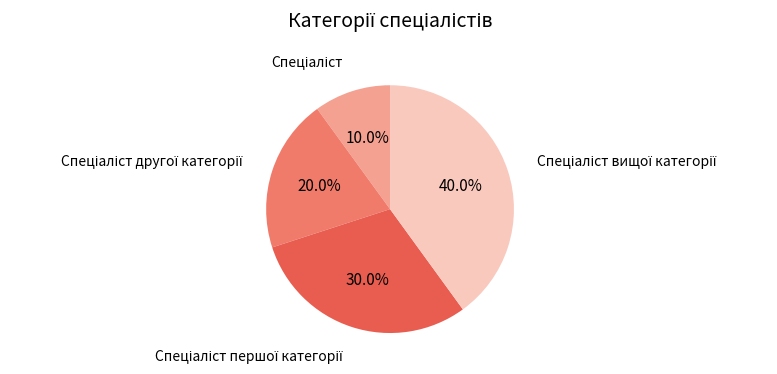

Does any single category account for the majority?

No